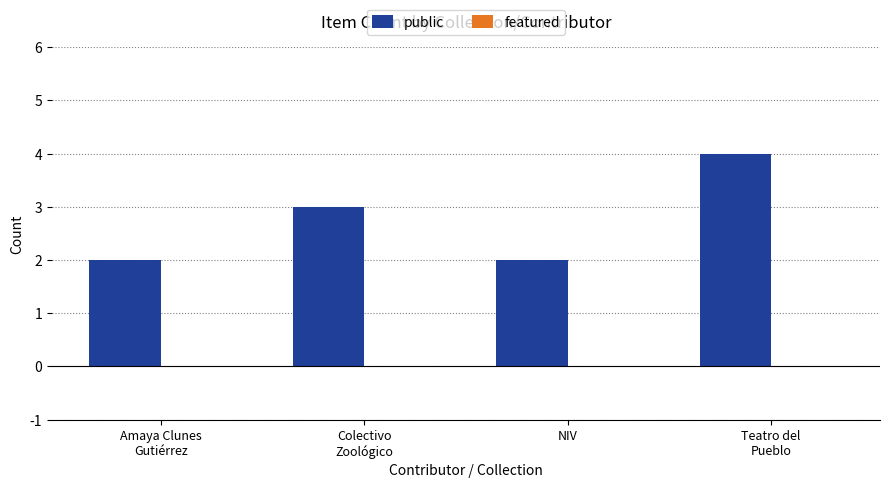

What is the greatest value displayed?

4